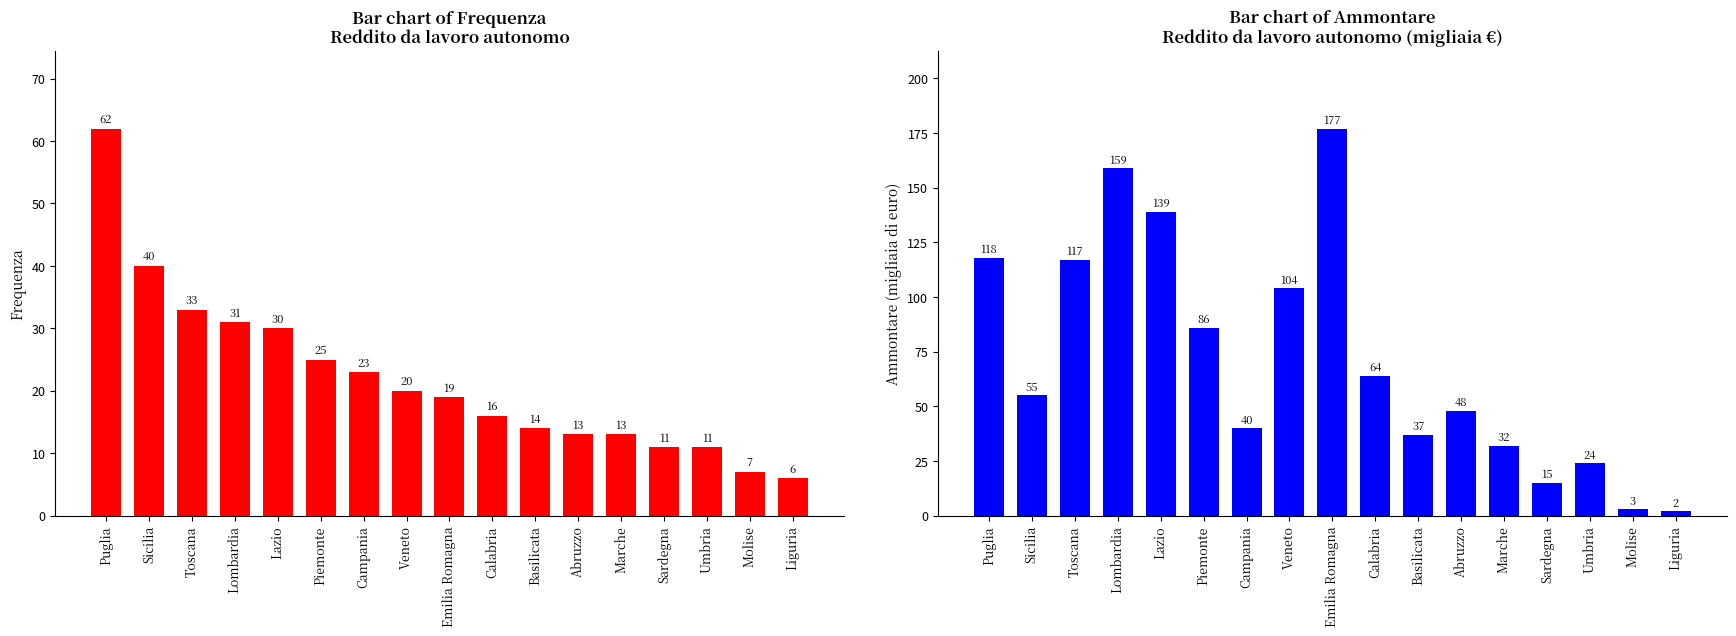

At how many categories does at least one series exceed 166?

1